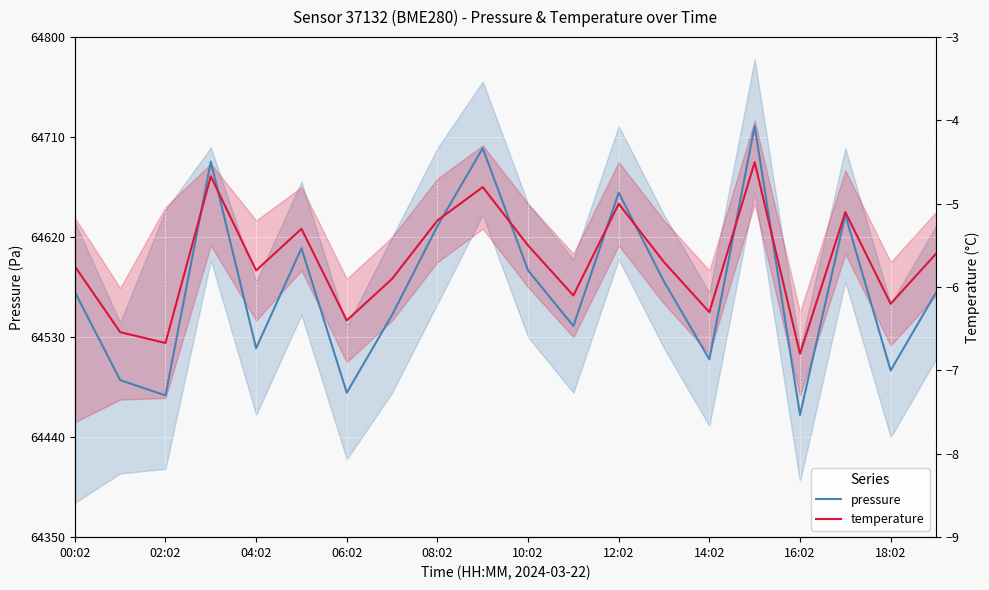

Which category has the highest value across all series?

15